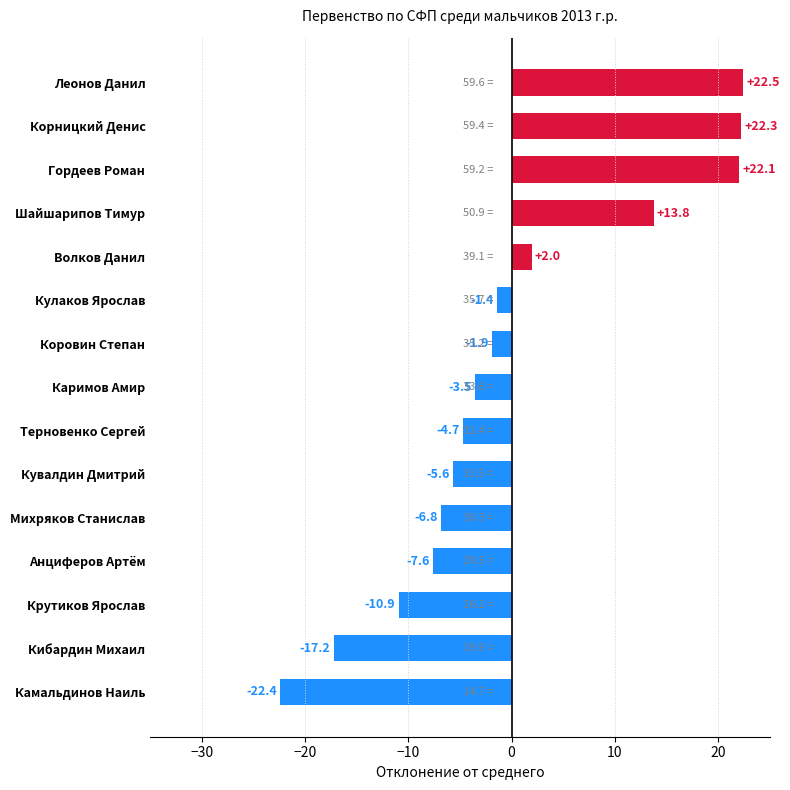

Rank the categories by value from lowest to highest.

Камальдинов Наиль, Кибардин Михаил, Крутиков Ярослав, Анциферов Артём, Михряков Станислав, Кувалдин Дмитрий, Терновенко Сергей, Каримов Амир, Коровин Степан, Кулаков Ярослав, Волков Данил, Шайшарипов Тимур, Гордеев Роман, Корницкий Денис, Леонов Данил